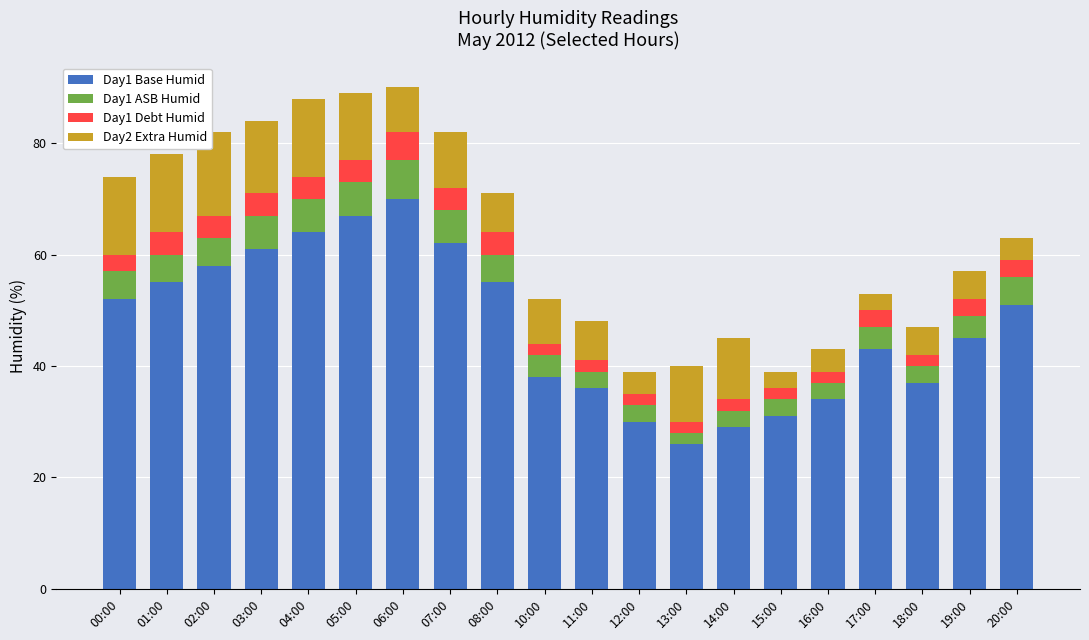

What is the difference between the Day1 Base Humid values at 16:00 and 19:00?

11